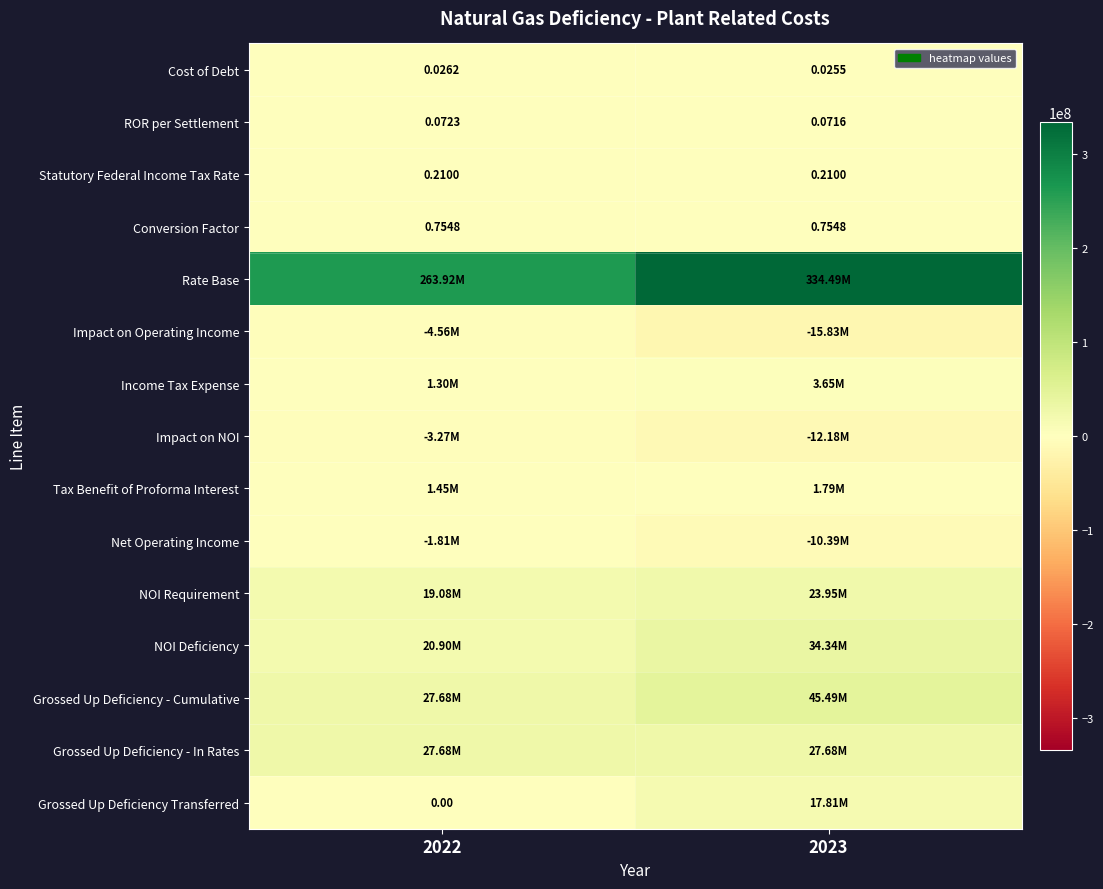

Which has a higher value, 2023 or 2022?

2022